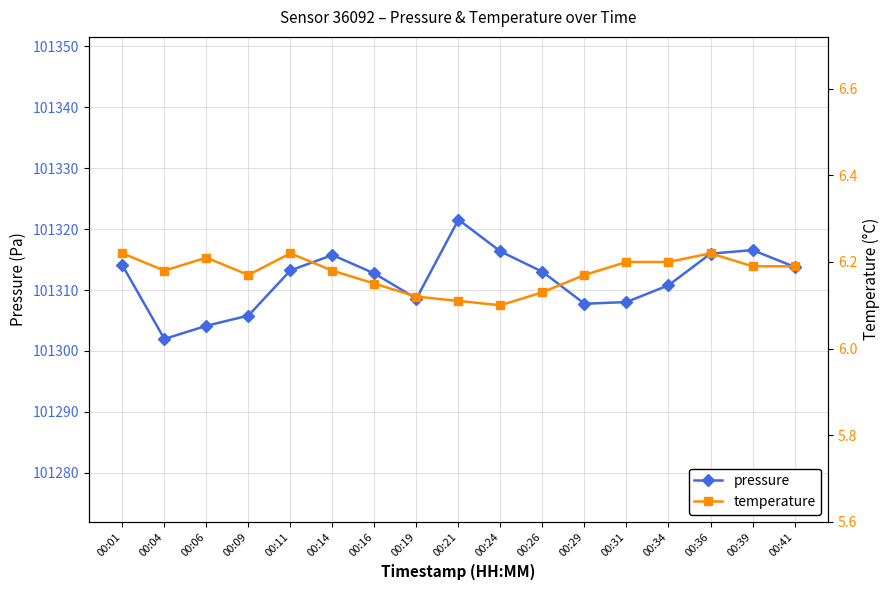

True or false: pressure and temperature intersect in this chart.

False